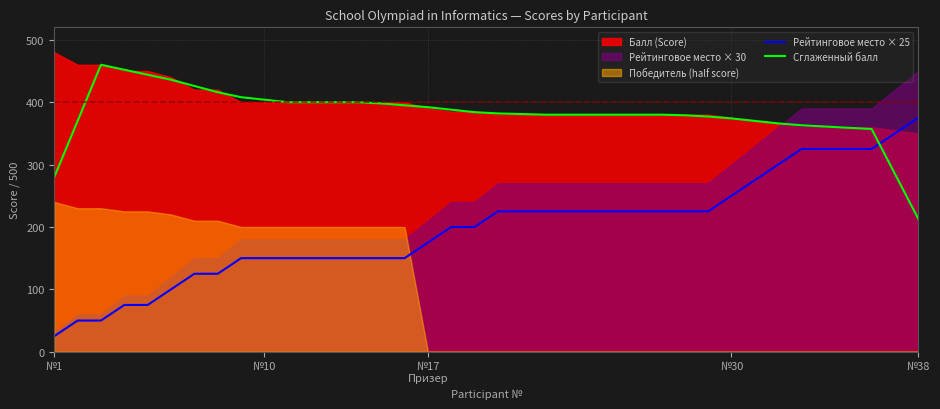

Is it true that Рейтинговое место × 25 equals 250 at №30?

True